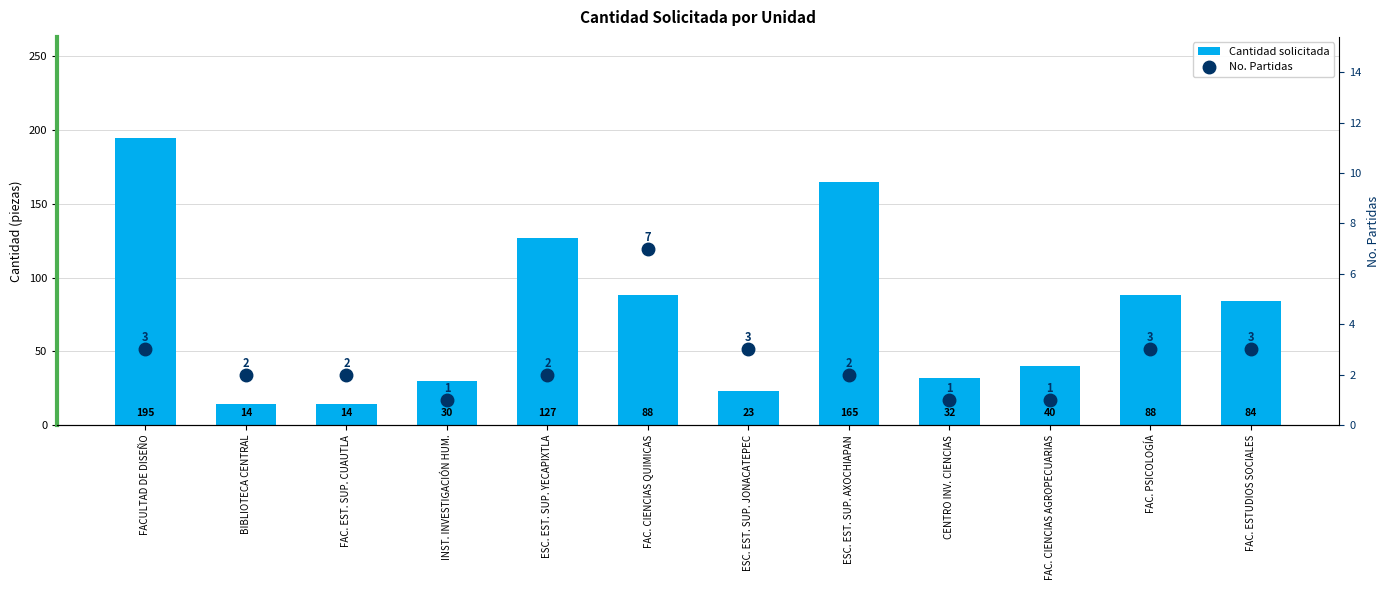

How many categories are shown in the chart?

12